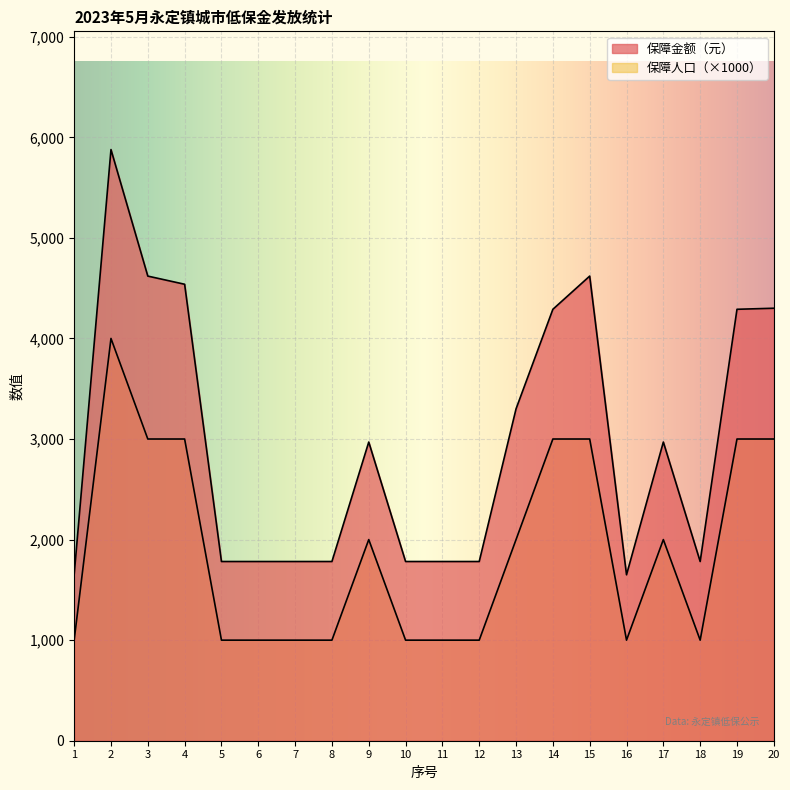

Reading left to right, what are all the values shown in this chart?

保障金额（元）: 1650.0	5878.1	4620.0	4538.9	1782.0	1782.0	1782.0	1782.0	2970.0	1782.0	1782.0	1782.0	3300.0	4290.0	4620.0	1650.0	2970.0	1782.0	4290.0	4300.4
保障人口: 1000.0	4000.0	3000.0	3000.0	1000.0	1000.0	1000.0	1000.0	2000.0	1000.0	1000.0	1000.0	2000.0	3000.0	3000.0	1000.0	2000.0	1000.0	3000.0	3000.0